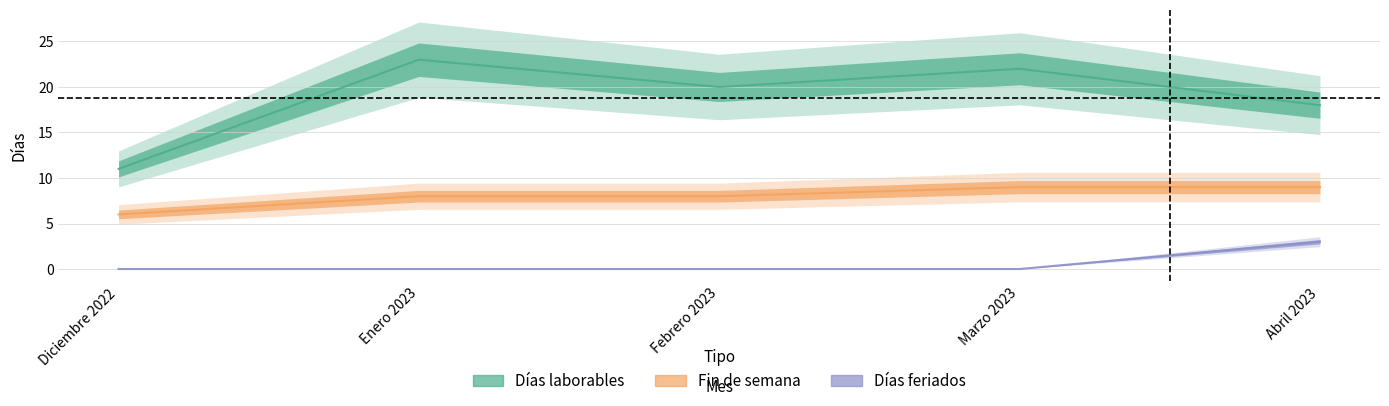

Is the value of Días laborables at Enero 2023 greater than the value of Días feriados at Diciembre 2022?

Yes